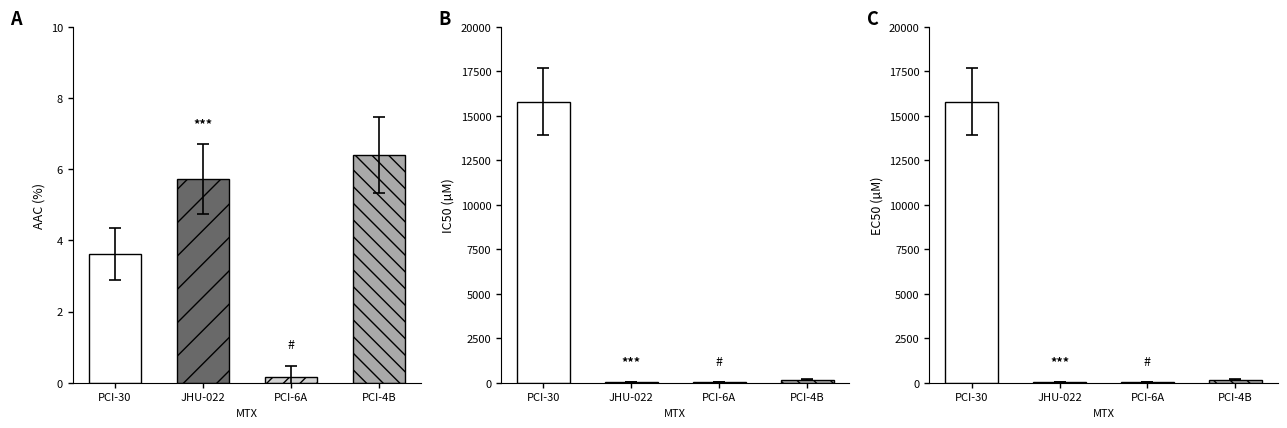

At how many categories does at least one series exceed 4002?

1